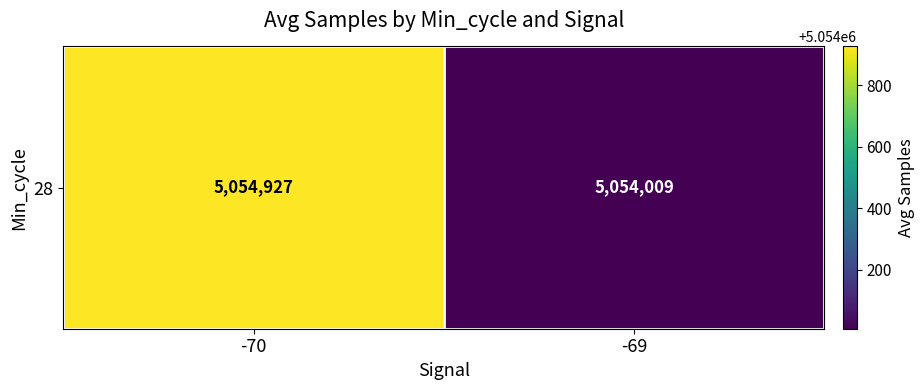

What is the minimum value shown in the chart?

5054008.9